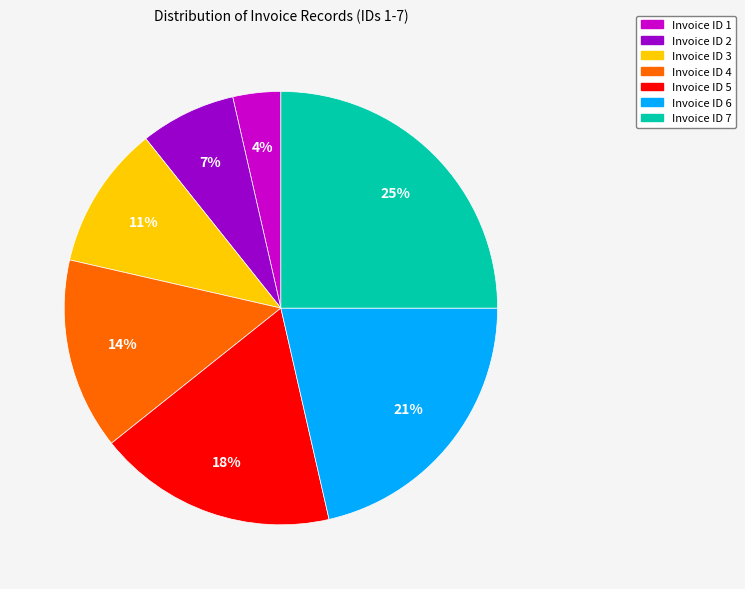

Is there any slice that represents more than half of the pie?

No